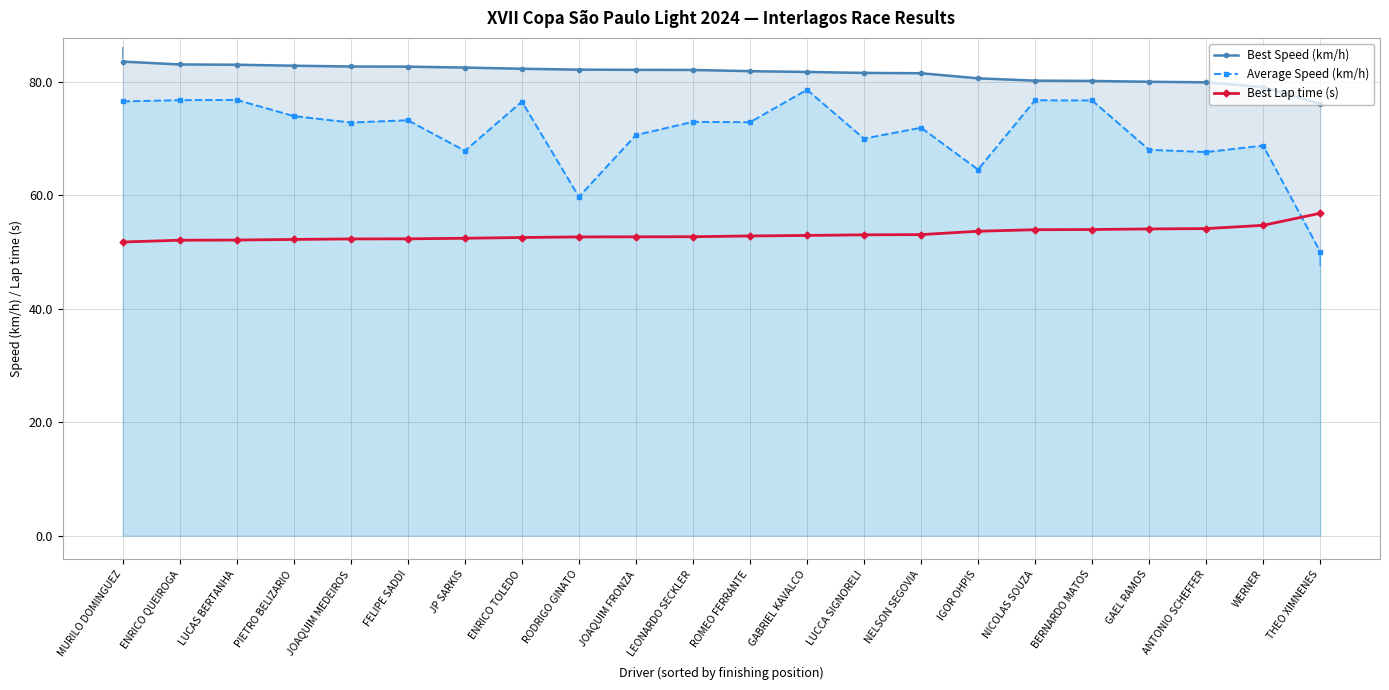

What is the average value of the Best Speed (km/h) series?

81.4